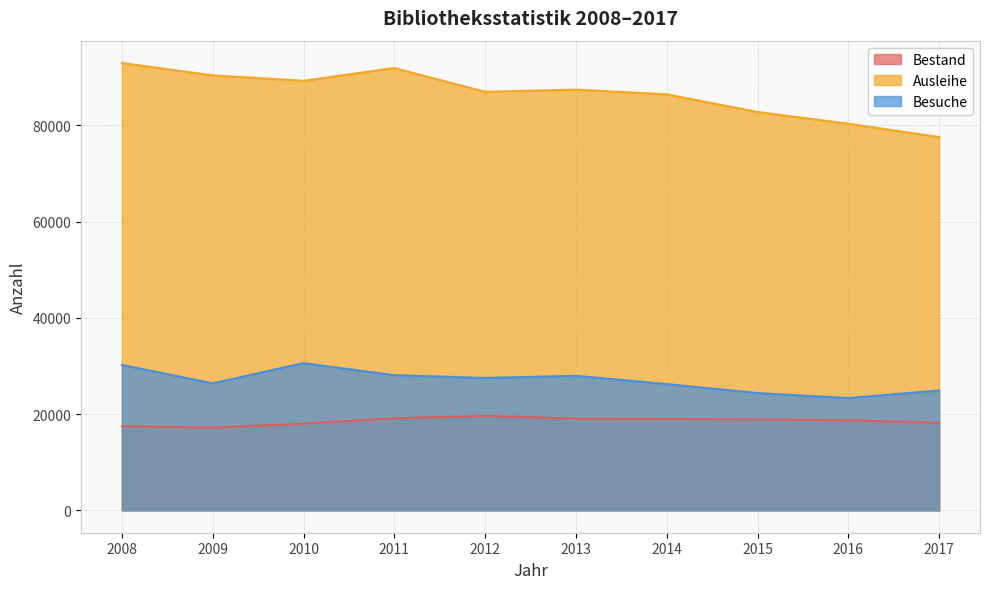

Read the Bestand value at 2012, to the nearest 10.

19640